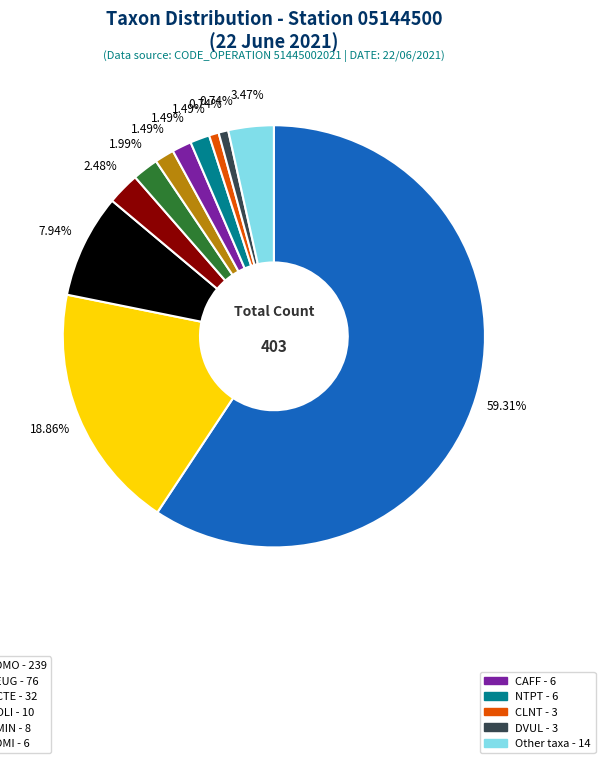

How many slices are in this pie chart?

11